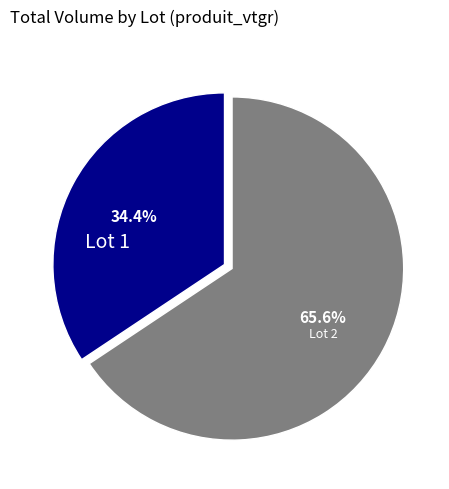

Does any single category account for the majority?

Yes